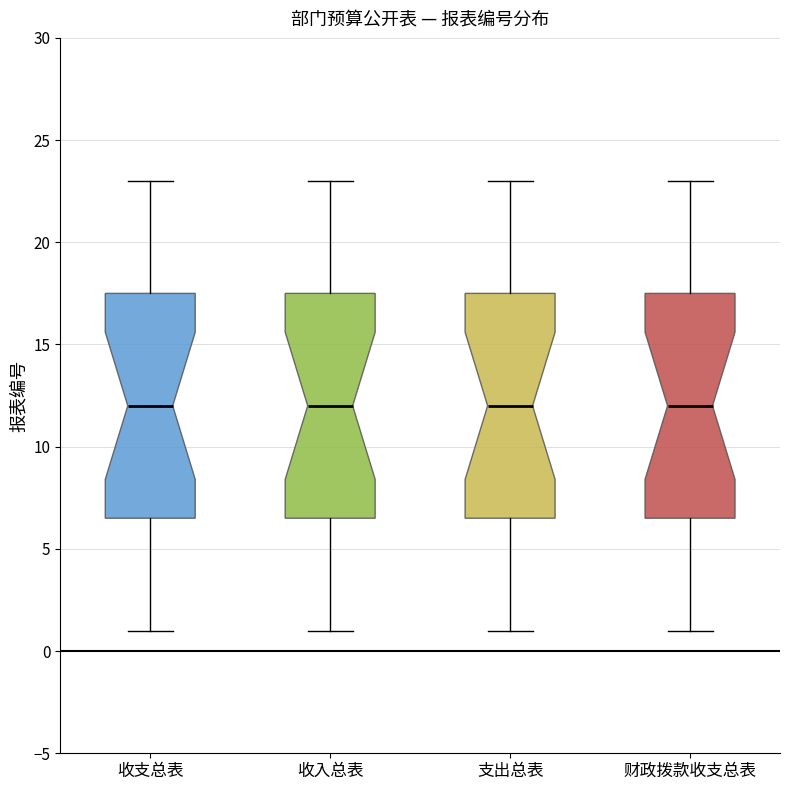

Reading left to right, transcribe this box plot: for each box, give where its median line is, the range the box spans, and where its two whiskers end, as read against the y-axis. The values are not printed on the chart, so give them approximately, as read against the axis.

收支总表: median 12.0, box 6.5 to 17.5, whiskers 1.0 to 23.0
收入总表: median 12.0, box 6.5 to 17.5, whiskers 1.0 to 23.0
支出总表: median 12.0, box 6.5 to 17.5, whiskers 1.0 to 23.0
财政拨款收支总表: median 12.0, box 6.5 to 17.5, whiskers 1.0 to 23.0